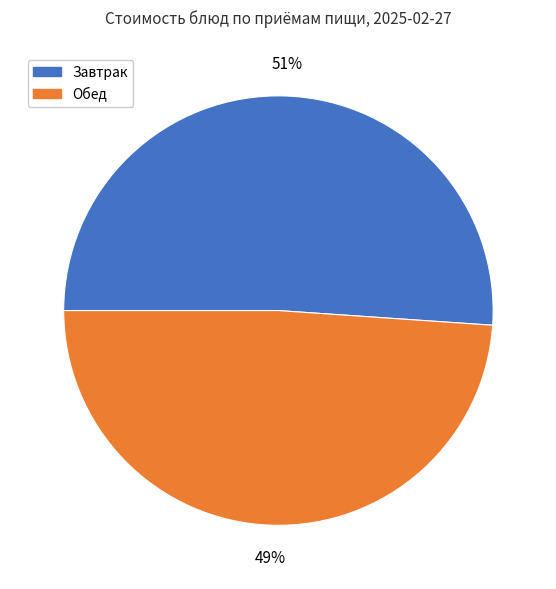

To the nearest percent, what percentage of the pie is Обед?

49%